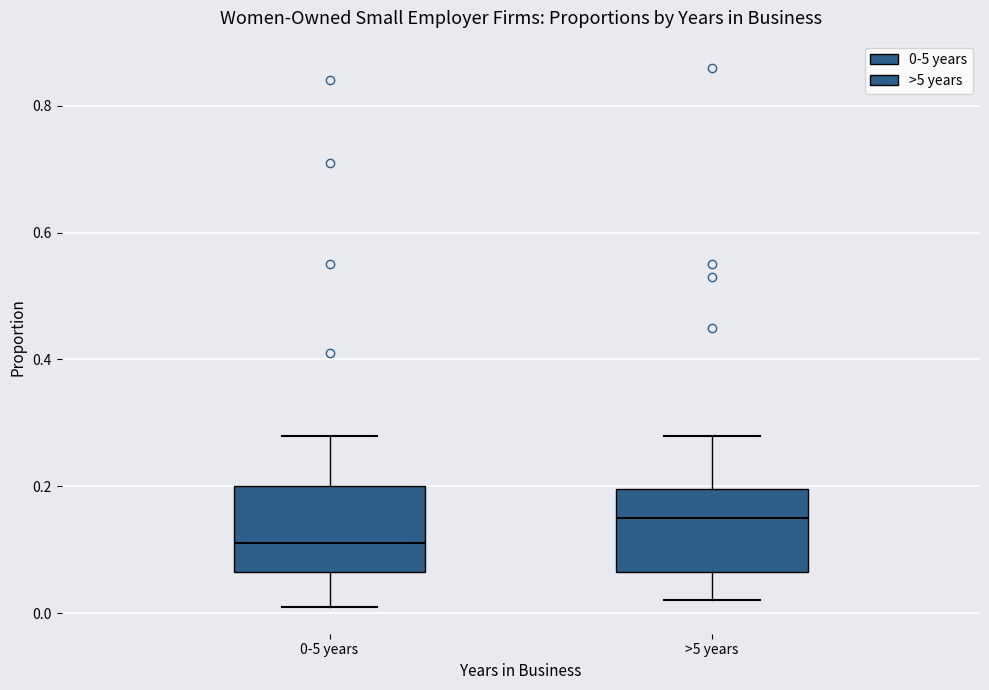

Reading left to right, read every box against the y-axis: the position of its median line, the range the box covers, and the ends of its whiskers. The values are not printed on the chart, so give them approximately, as read against the axis.

0-5 years: median 0.12, box 0.06 to 0.20, whiskers 0.02 to 0.28
>5 years: median 0.16, box 0.06 to 0.20, whiskers 0.02 to 0.28